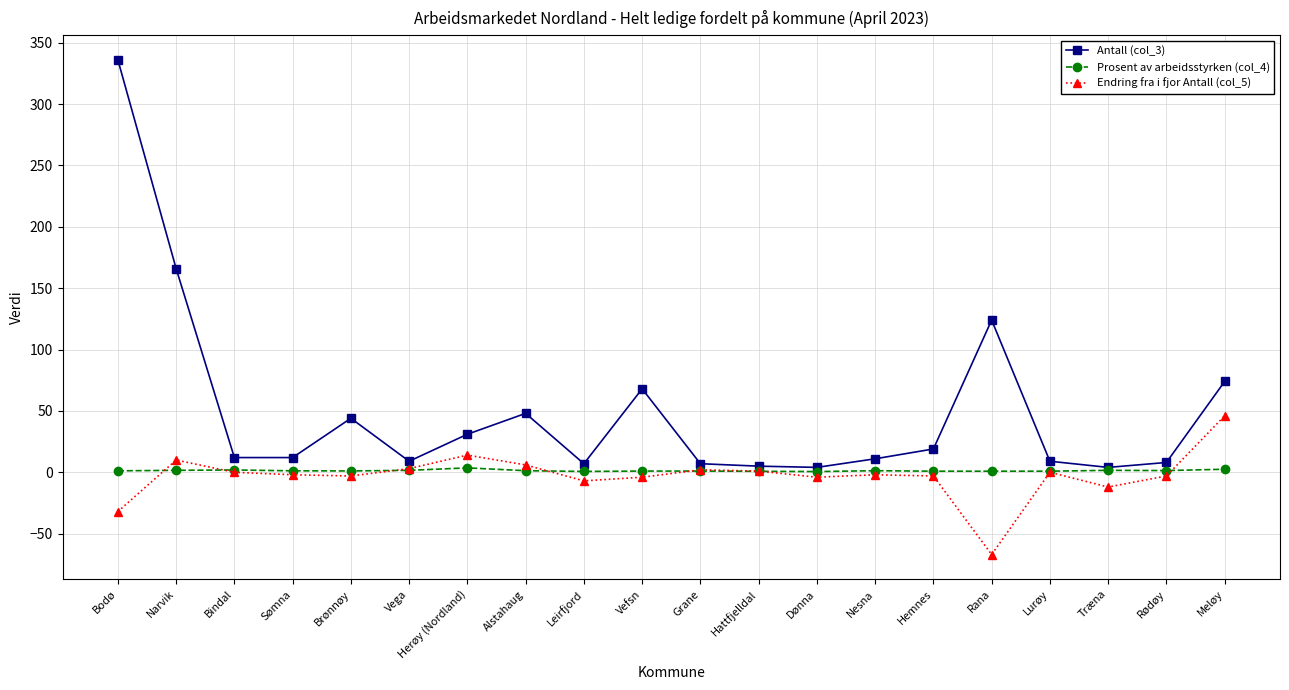

True or false: Endring fra i fjor Antall (col_5) has more than 2 points higher than both neighbors.

True